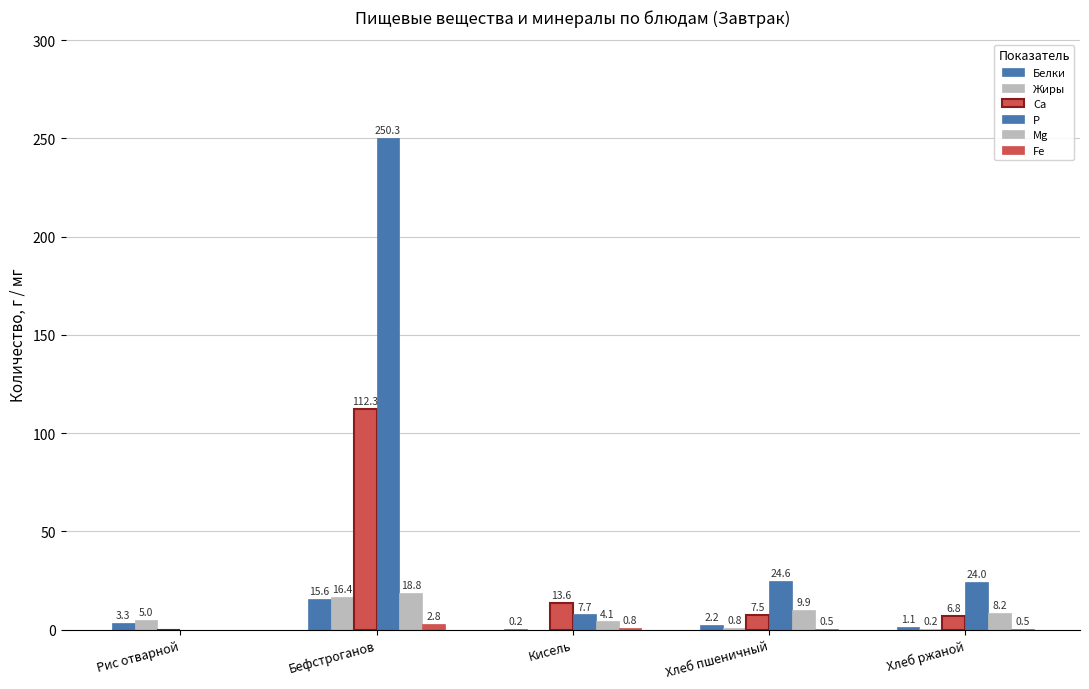

How many categories are shown in the chart?

5